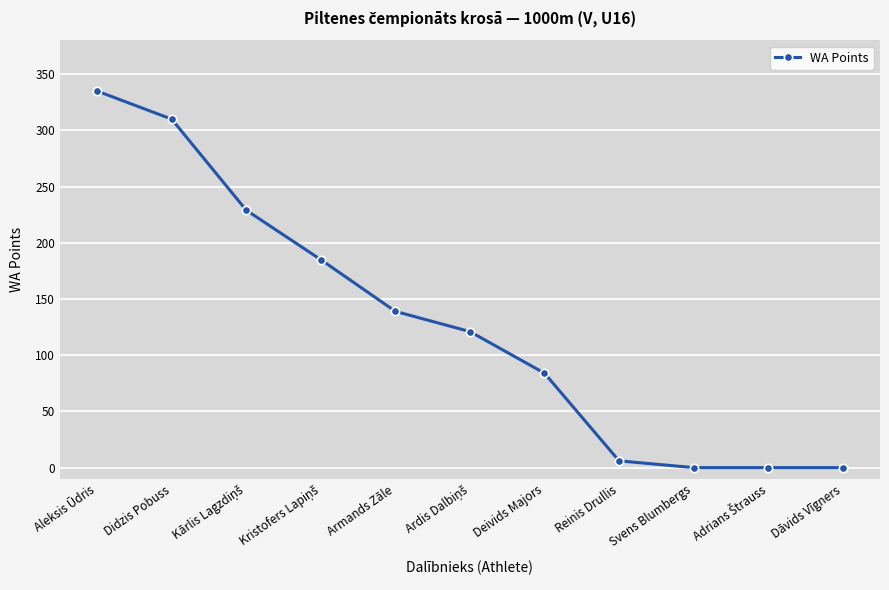

Is it true that the value at Didzis Pobuss is 310?

True